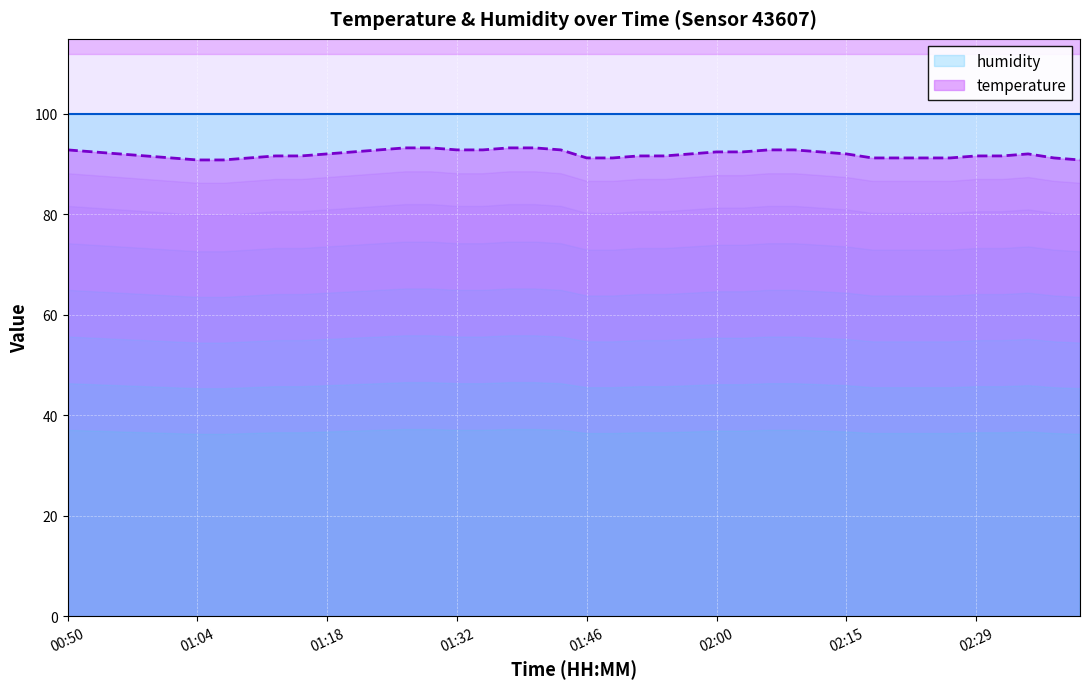

At which category does the chart reach its minimum across all series?

01:04